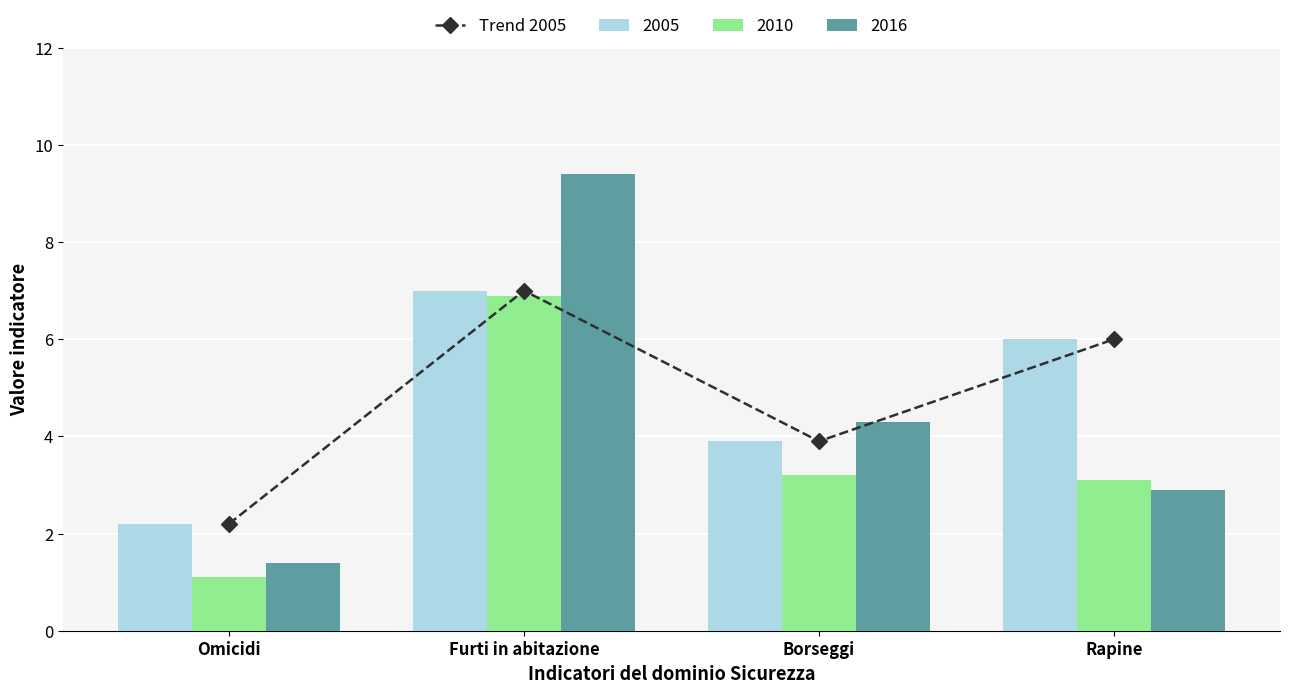

True or false: the data shows 2.8 at Rapine.

False